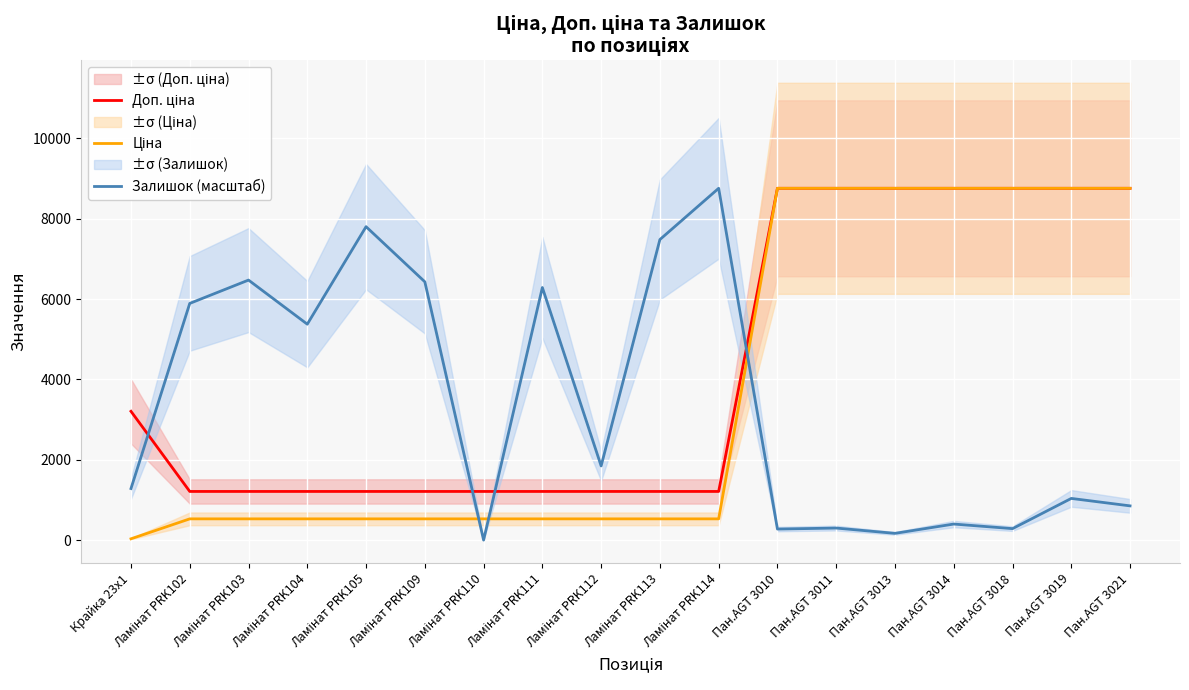

Between Пан.AGT 3014 and Пан.AGT 3018, which series saw the biggest shift?

Залишок (масштаб)